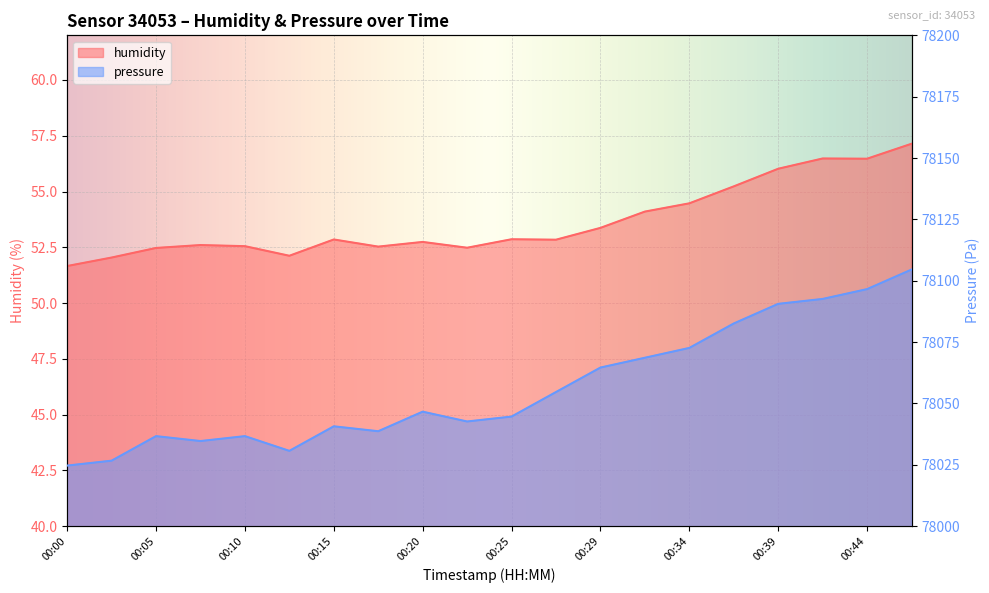

What is the value of the pressure point at the 14th from the left?

78068.6